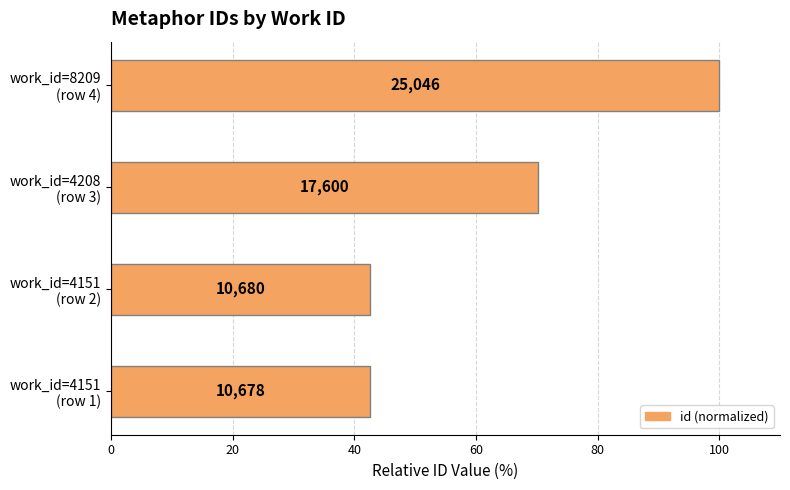

How many bars are there in total?

4